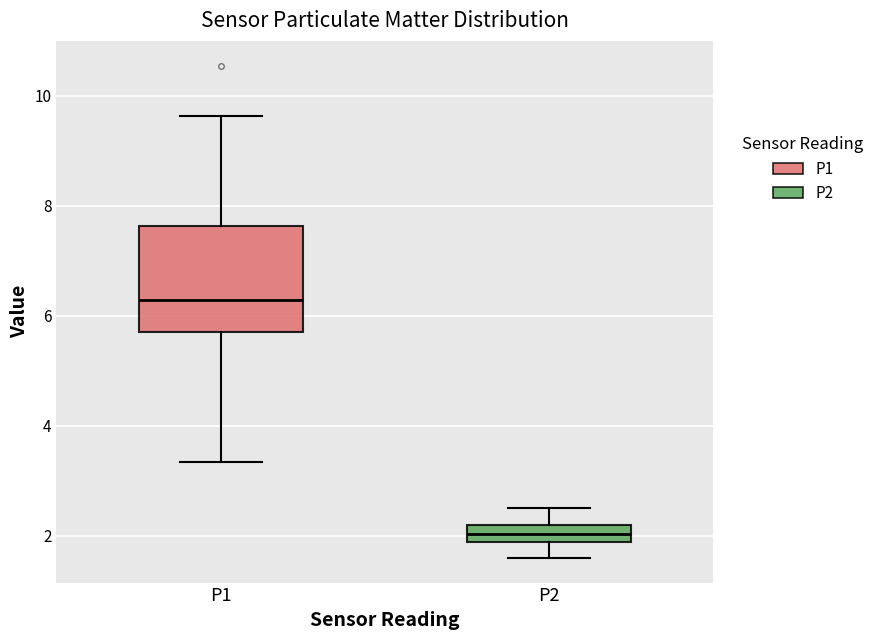

Which box has the lowest median line?

P2